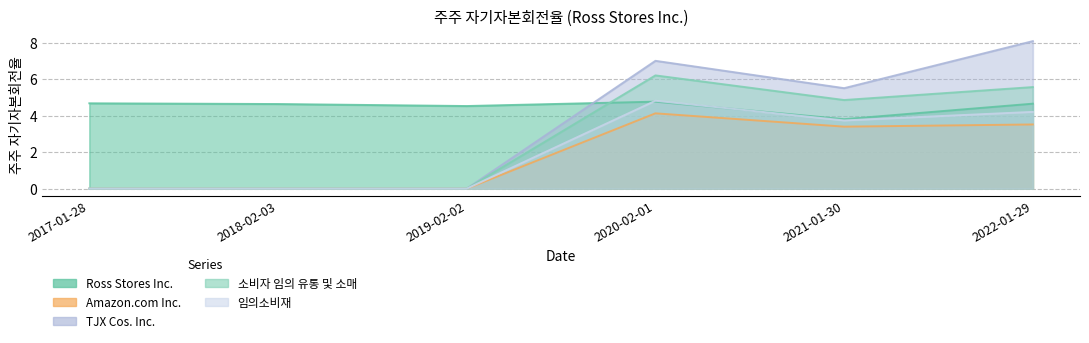

What position from the left is 2019-02-02?

3